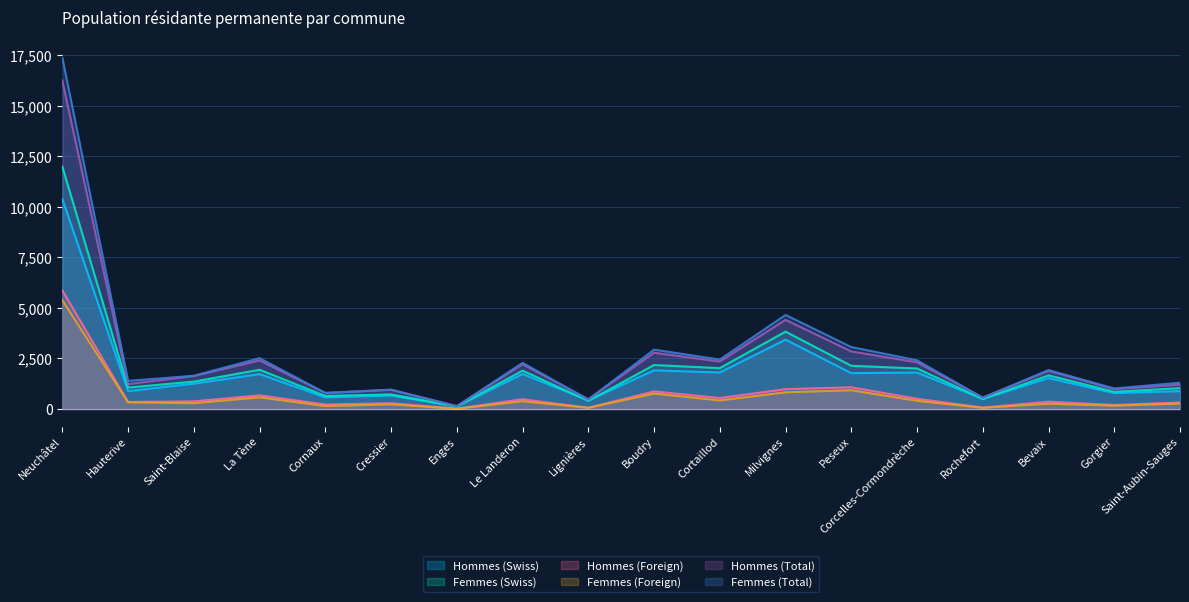

What is the difference between the maximum and minimum values in the Hommes (Swiss) series?

10259